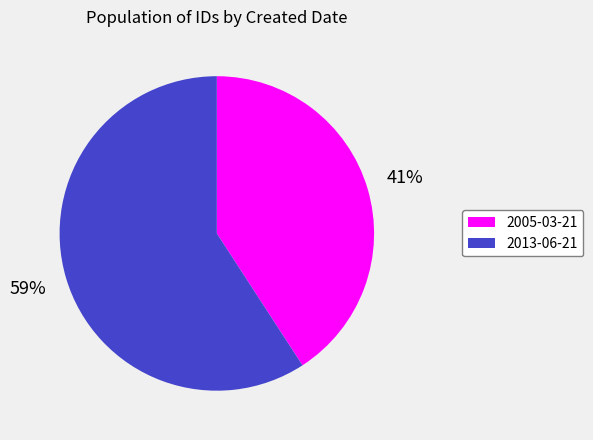

To the nearest percent, what portion does 2013-06-21 represent?

59%